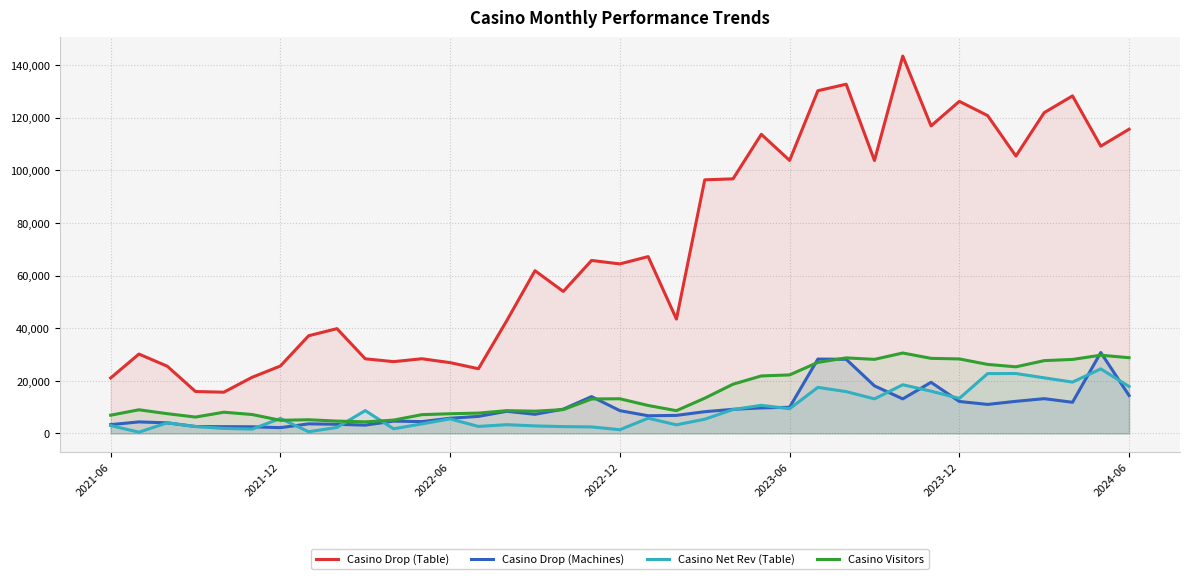

Which series has the largest total across all categories?

Casino Drop (Table)